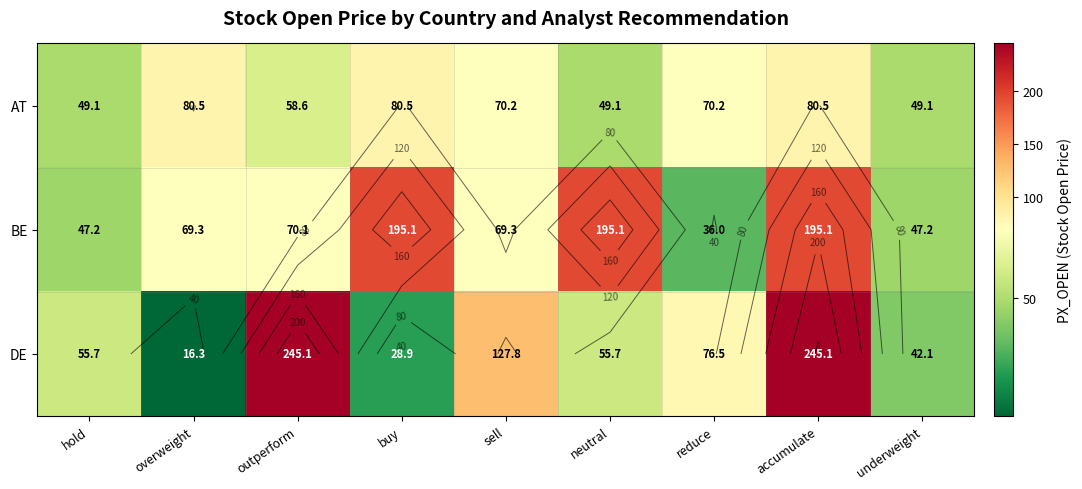

Which series has the widest spread of values?

DE